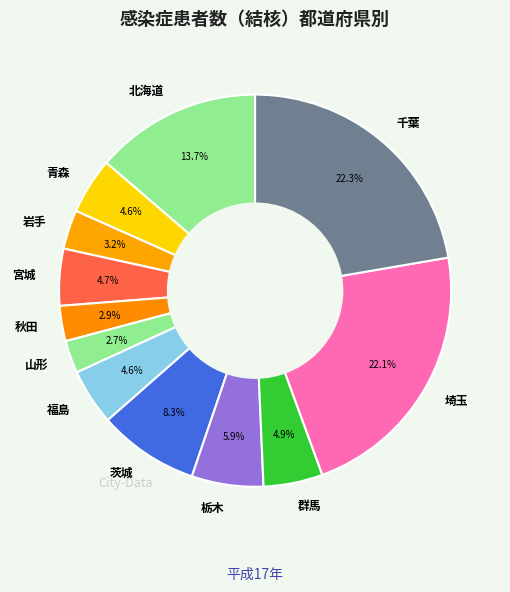

Does any single category account for the majority?

No